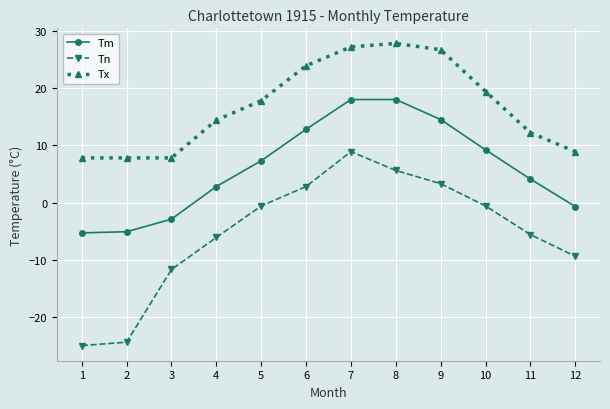

Rank the series by their maximum value, from lowest to highest.

Tn, Tm, Tx